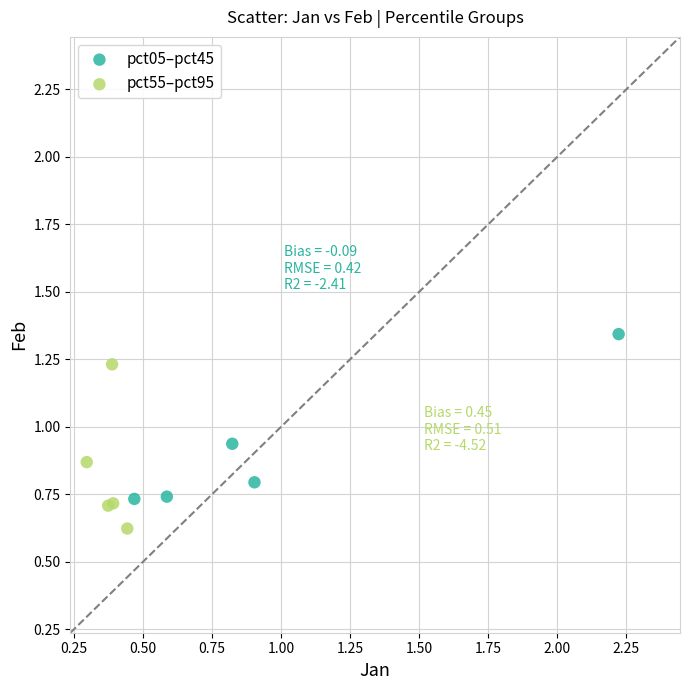

Which series contains the highest Y value?

pct05–pct45